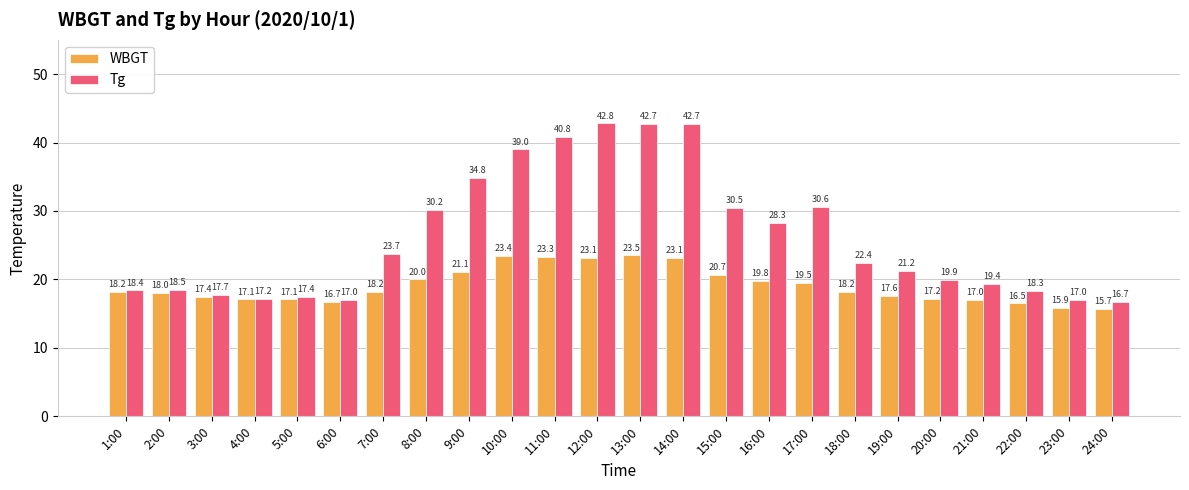

What is the value of the Tg bar at the 11th from the left?

40.8